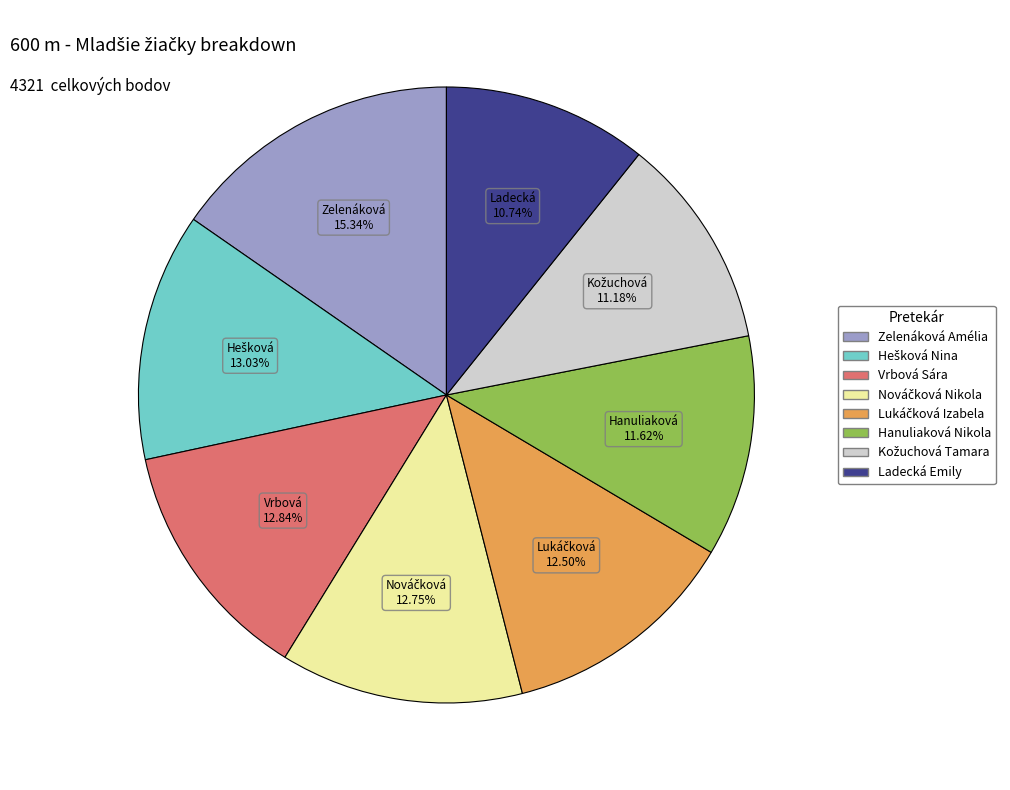

What is the largest slice in the pie chart?

Zelenáková Amélia